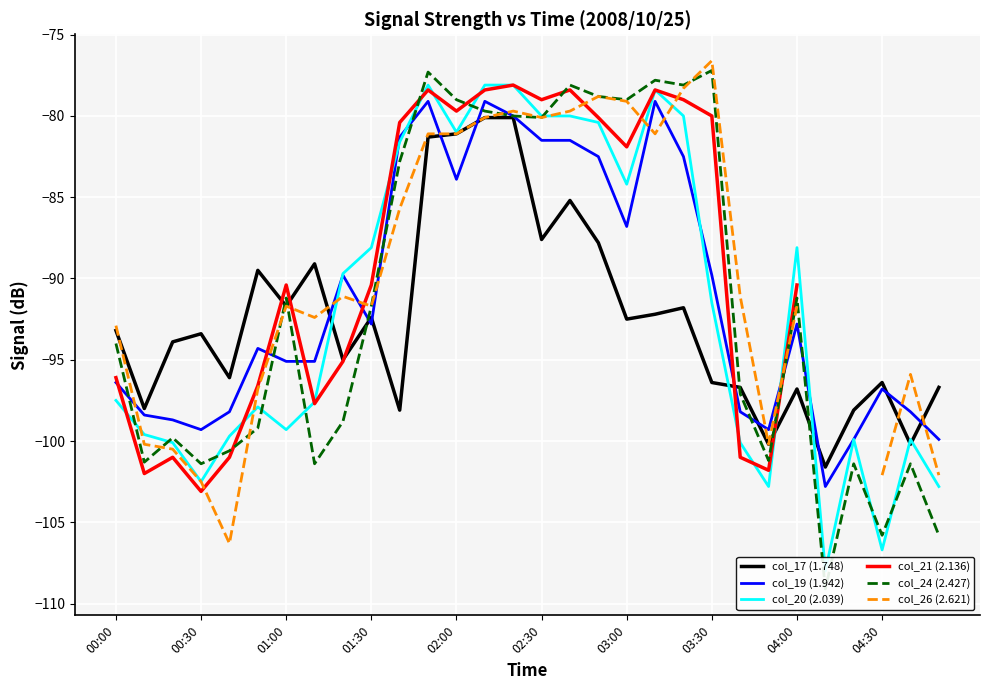

True or false: col_19 (1.942) has a value of -92.8 at 01:30.

True